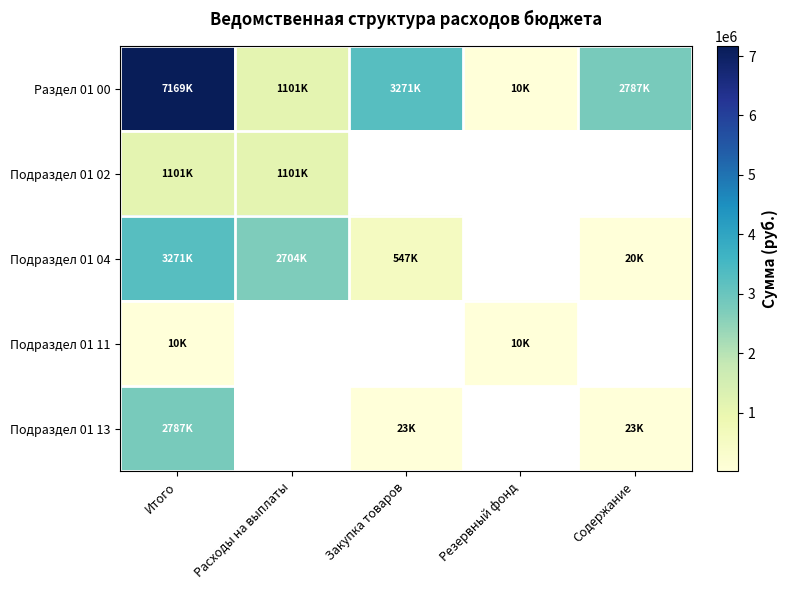

How many data points in Подраздел 01 04 are above 19707?

3